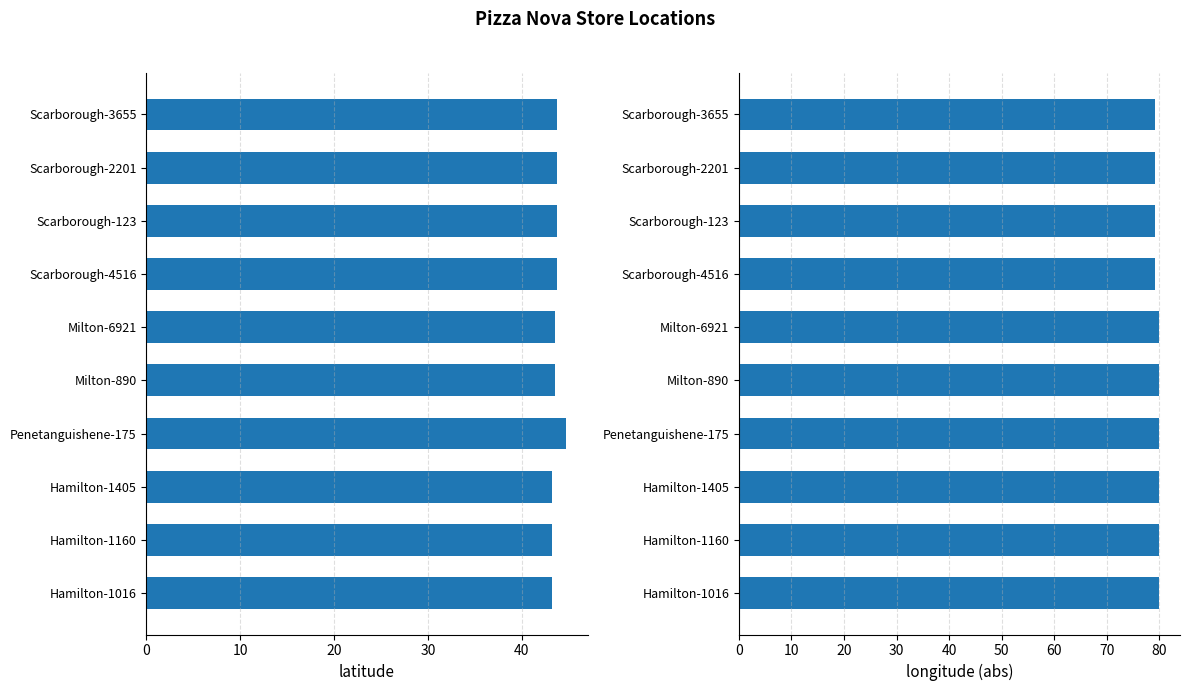

List the series in order of their peak value, highest first.

longitude (abs), latitude